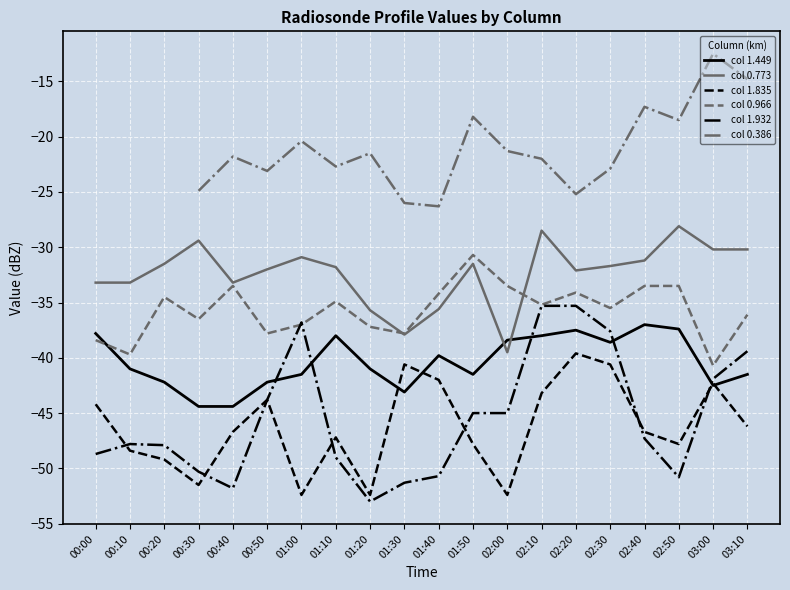

Where is the first local minimum for col 1.449?

01:30